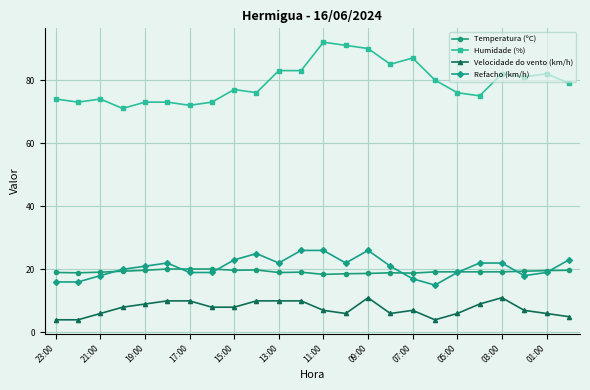

Count the number of categories in the chart.

24